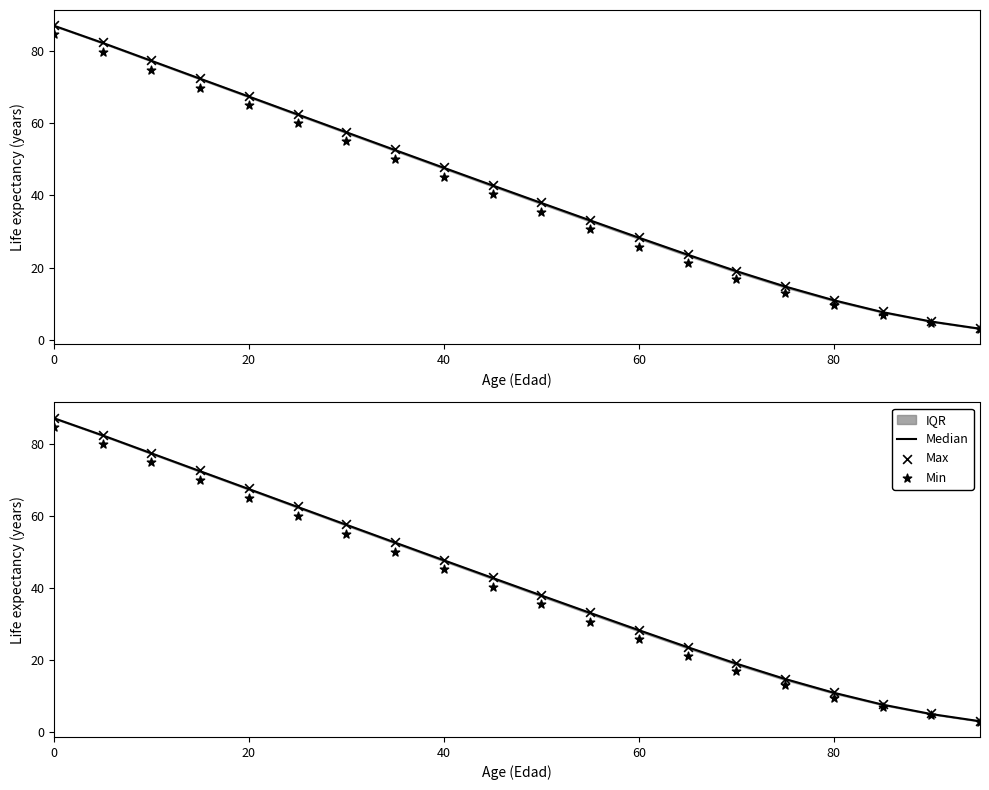

At how many categories does at least one series exceed 55?

7